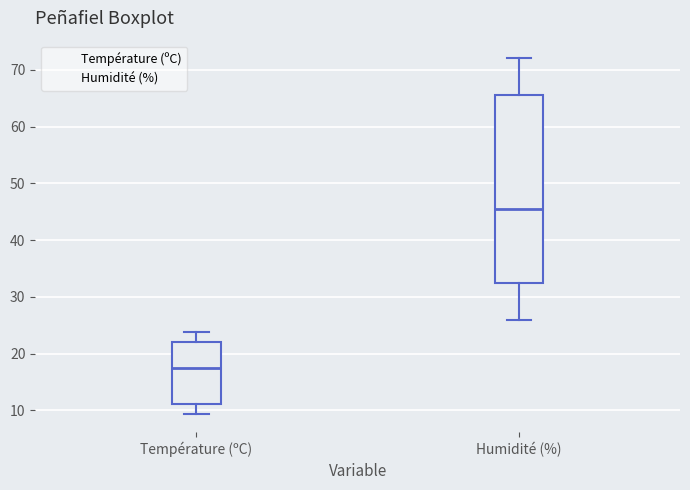

Which box has the lowest median line?

Température (ºC)